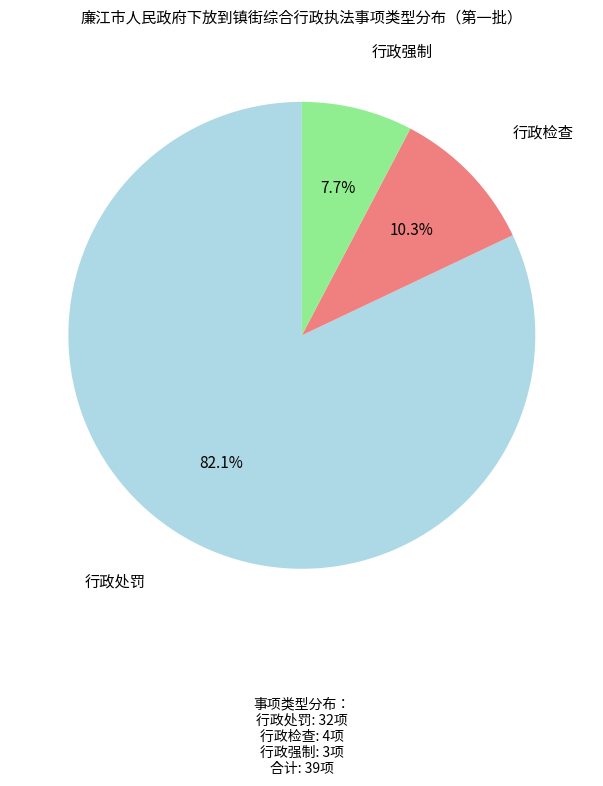

Does any single category account for the majority?

Yes